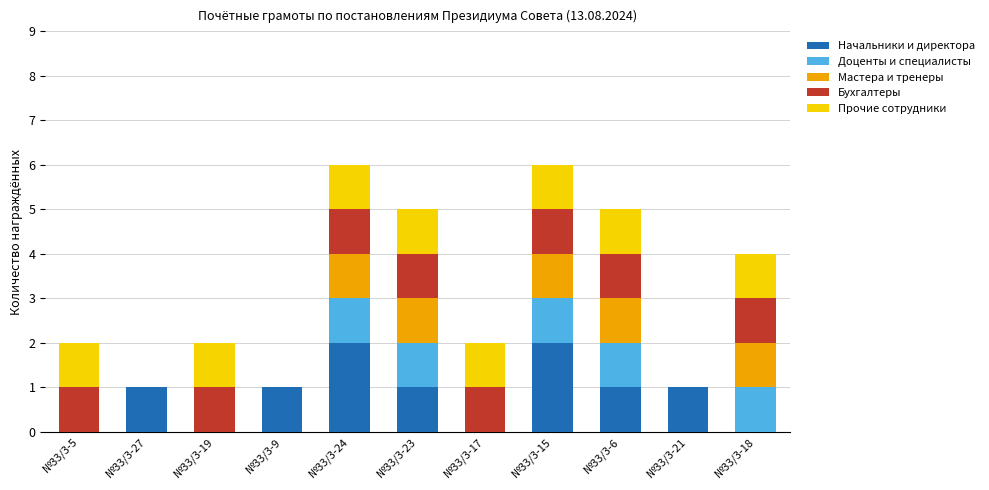

What is the difference between the maximum and minimum values in the Прочие сотрудники series?

1